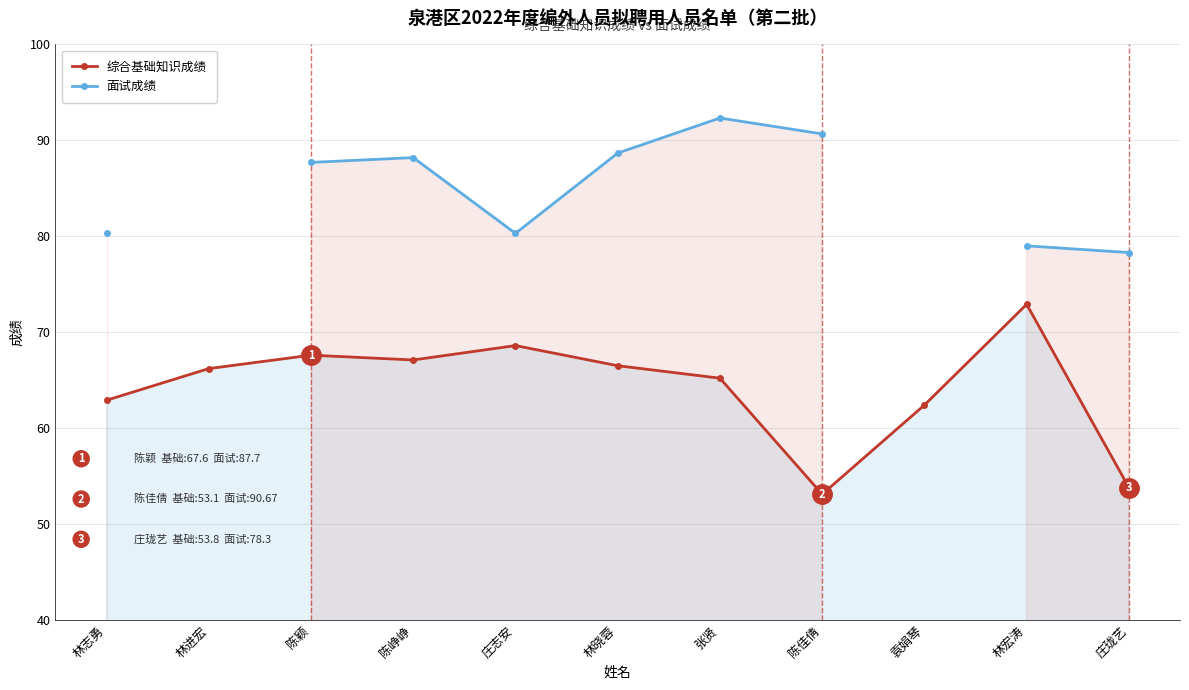

What is the difference between the second highest and second lowest values in the 综合基础知识成绩 series?

14.8